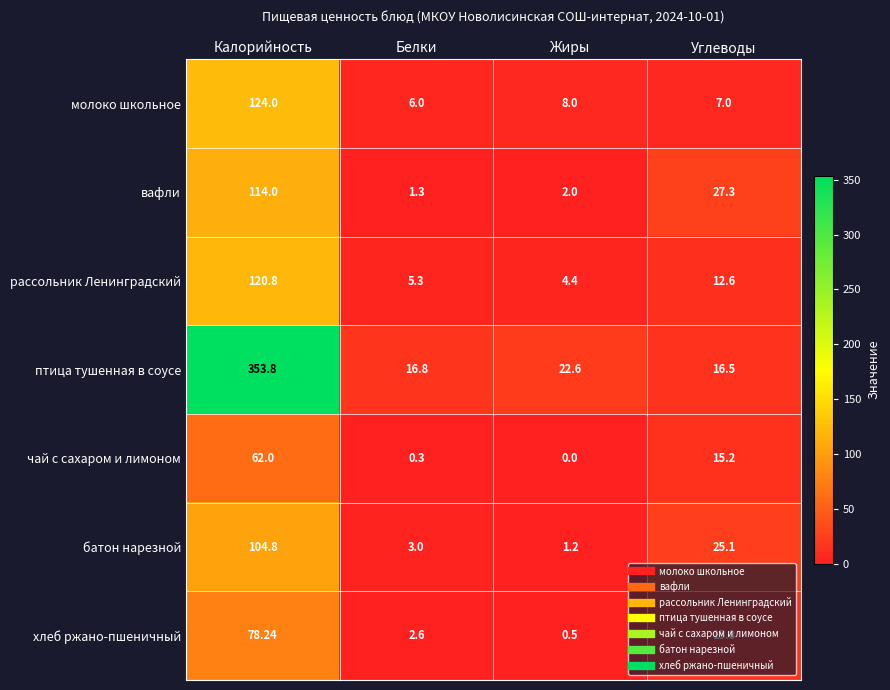

Rank the series by their maximum value, from highest to lowest.

птица тушенная в соусе, молоко школьное, рассольник Ленинградский, вафли, батон нарезной, хлеб ржано-пшеничный, чай с сахаром и лимоном